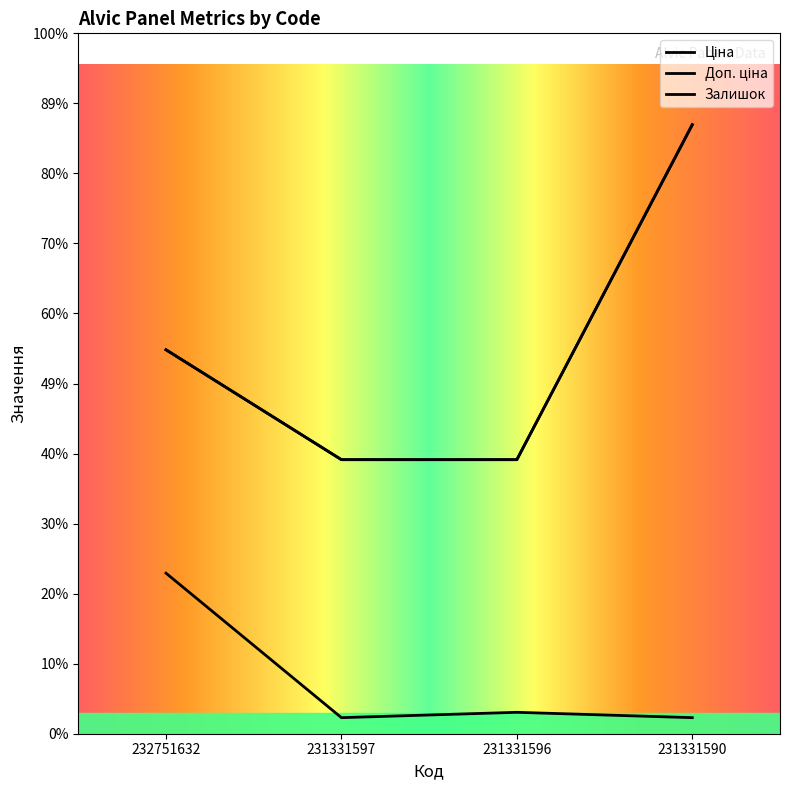

Reading left to right, list all the values displayed in this chart.

Ціна: 232751632=7173.5	231331597=5120.4	231331596=5120.4	231331590=11378.7
Доп. ціна: 232751632=7173.5	231331597=5120.0	231331596=5120.0	231331590=11378.7
Залишок: 232751632=3000.0	231331597=300.0	231331596=400.0	231331590=300.0